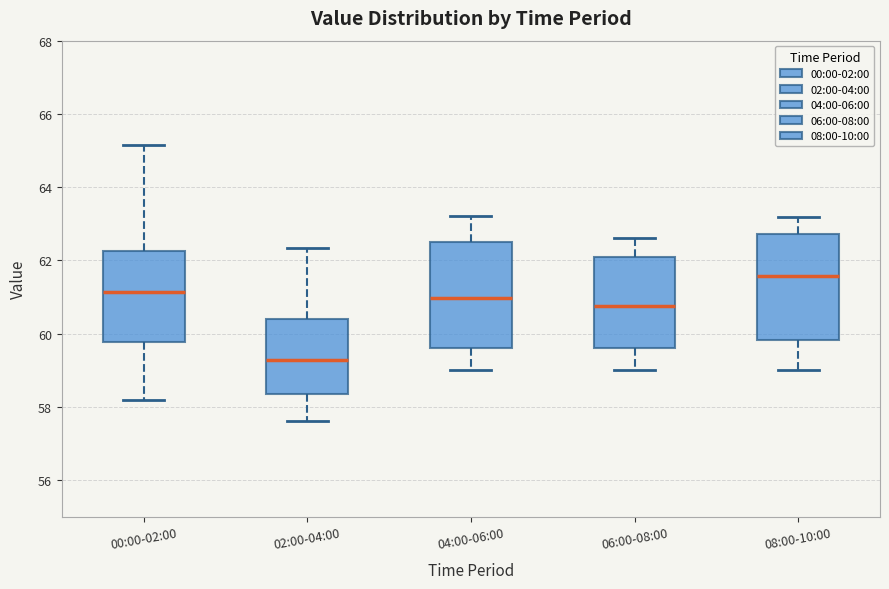

Where does the upper whisker of the box for 02:00-04:00 end on the y-axis? The values are not printed on the chart, so give them approximately, as read against the axis.

62.4